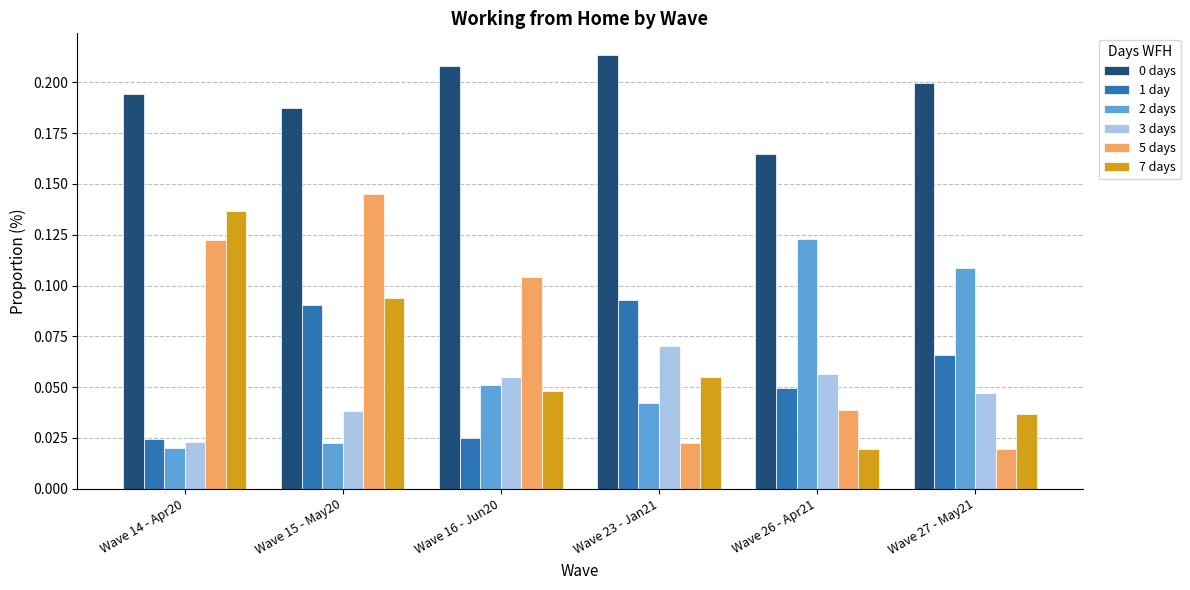

Which series has the widest spread of values?

5 days